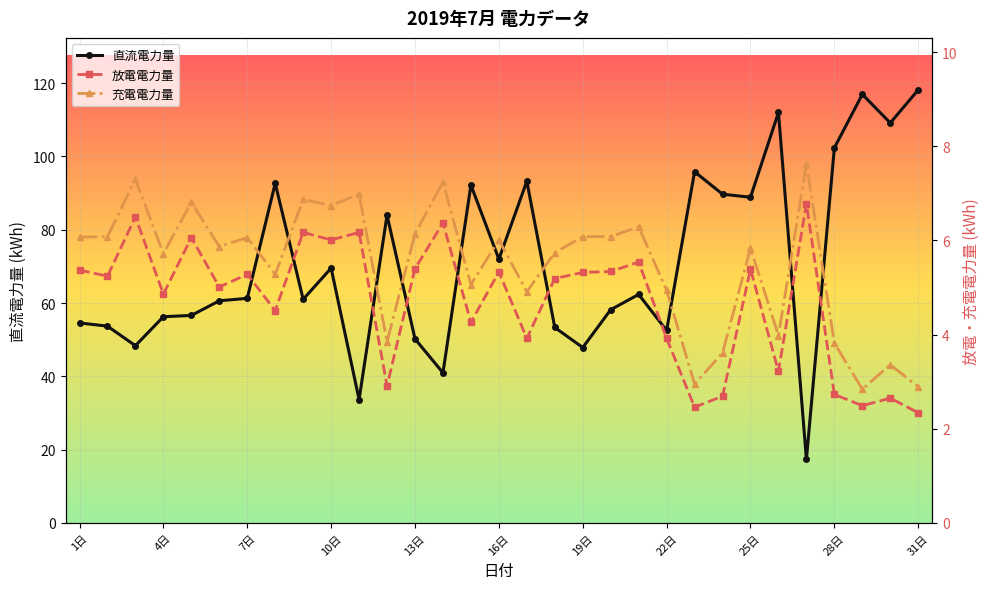

True or false: 直流電力量 has a value of 27.2 at 22日.

False